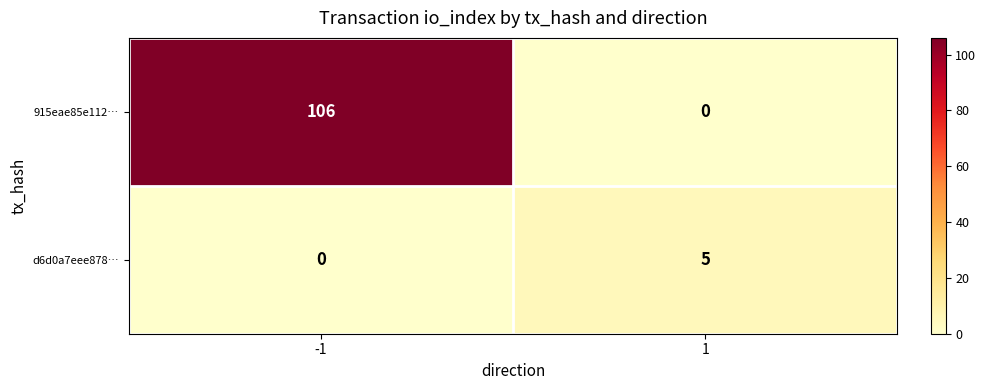

At which category is the sum across all series the highest?

-1